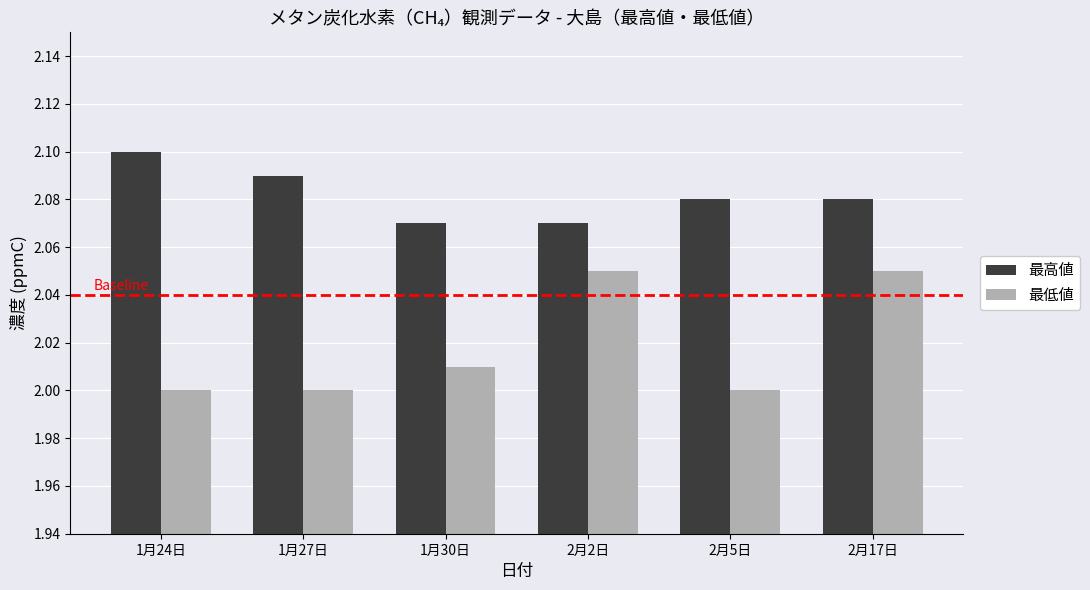

Which category has the highest value across all series?

1月24日